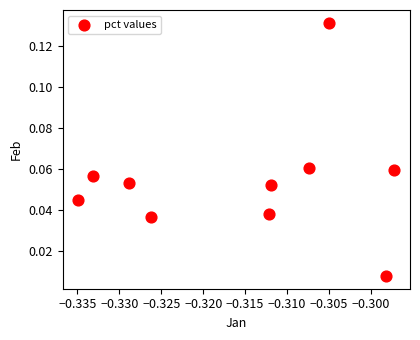

What is the average X value?

-0.3